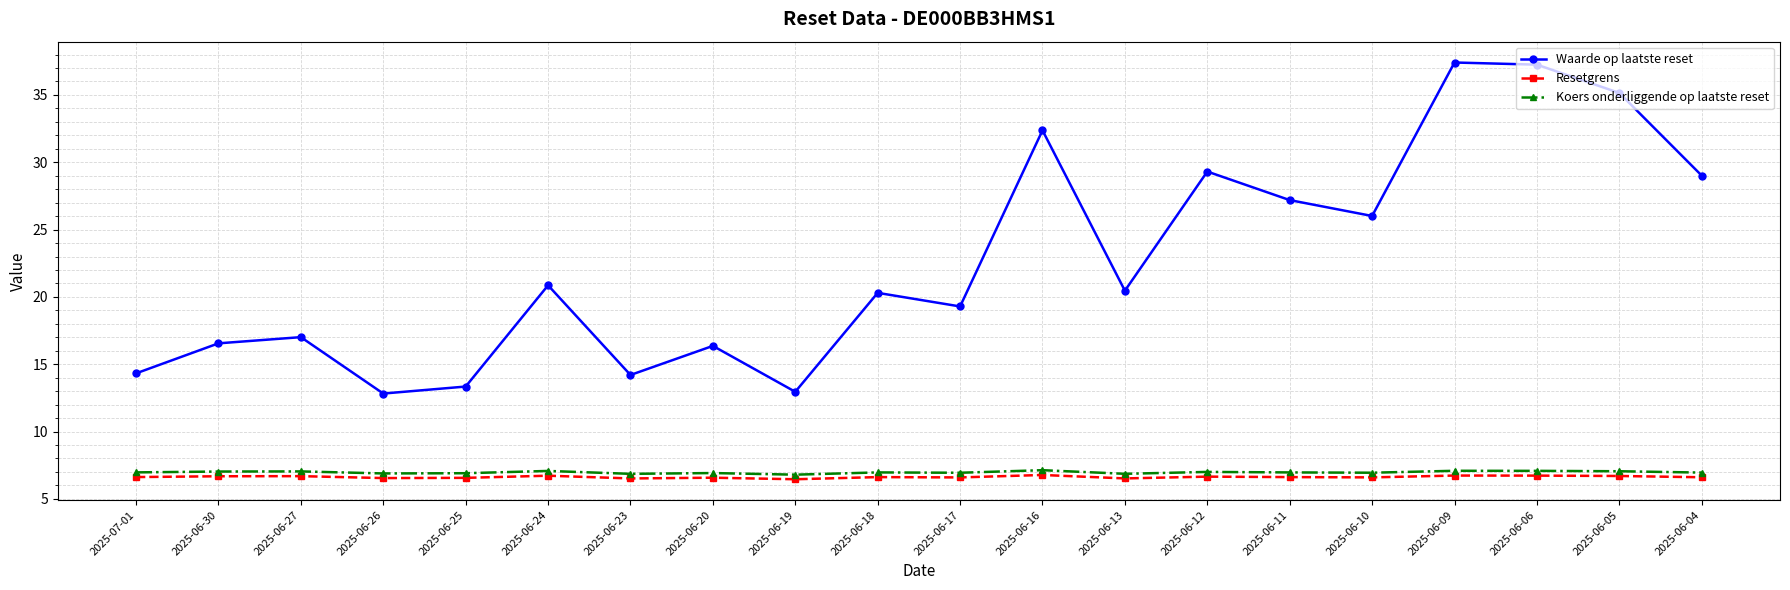

The Waarde op laatste reset series shows 8.4 at 2025-06-30. True or false?

False